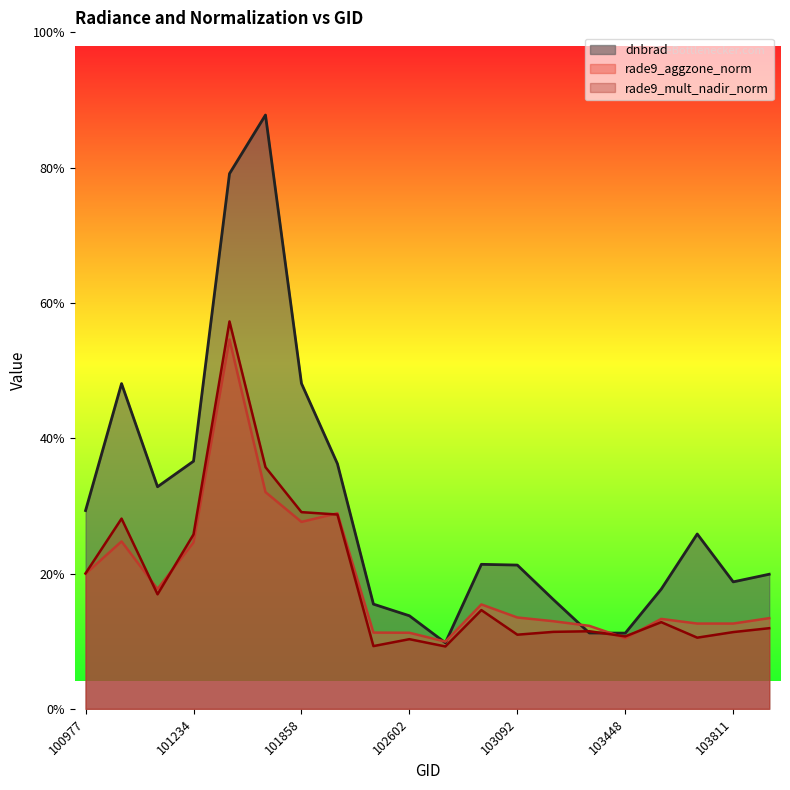

Is it true that rade9_mult_nadir_norm equals 2.8 at 101102?

True